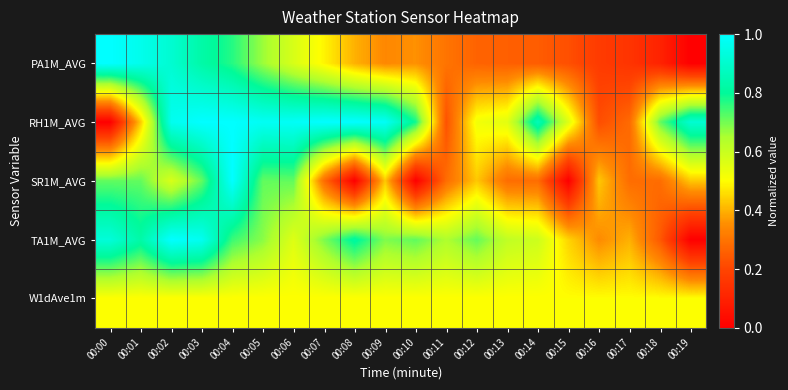

Reading left to right, what are all the values shown in this chart?

PA1M_AVG: 00:00=1.0	00:01=1.0	00:02=0.9	00:03=0.8	00:04=0.8	00:05=0.7	00:06=0.6	00:07=0.5	00:08=0.4	00:09=0.3	00:10=0.4	00:11=0.3	00:12=0.3	00:13=0.3	00:14=0.3	00:15=0.2	00:16=0.2	00:17=0.2	00:18=0.1	00:19=0.0
RH1M_AVG: 00:00=0.0	00:01=0.4	00:02=1.0	00:03=1.0	00:04=1.0	00:05=1.0	00:06=1.0	00:07=1.0	00:08=1.0	00:09=1.0	00:10=0.8	00:11=0.2	00:12=0.5	00:13=0.6	00:14=0.9	00:15=0.6	00:16=0.2	00:17=0.3	00:18=0.7	00:19=0.9
SR1M_AVG: 00:00=0.7	00:01=0.7	00:02=0.6	00:03=0.7	00:04=1.0	00:05=0.7	00:06=0.7	00:07=0.3	00:08=0.0	00:09=0.4	00:10=0.0	00:11=0.3	00:12=0.4	00:13=0.3	00:14=0.3	00:15=0.0	00:16=0.4	00:17=0.3	00:18=0.3	00:19=0.4
TA1M_AVG: 00:00=0.9	00:01=0.8	00:02=1.0	00:03=1.0	00:04=0.7	00:05=0.7	00:06=0.6	00:07=0.7	00:08=0.8	00:09=0.7	00:10=0.7	00:11=0.6	00:12=0.7	00:13=0.6	00:14=0.6	00:15=0.4	00:16=0.3	00:17=0.4	00:18=0.2	00:19=0.0
W1dAve1m: 00:00=0.5	00:01=0.5	00:02=0.5	00:03=0.5	00:04=0.5	00:05=0.5	00:06=0.5	00:07=0.5	00:08=0.5	00:09=0.5	00:10=0.5	00:11=0.5	00:12=0.5	00:13=0.5	00:14=0.5	00:15=0.5	00:16=0.5	00:17=0.5	00:18=0.5	00:19=0.5